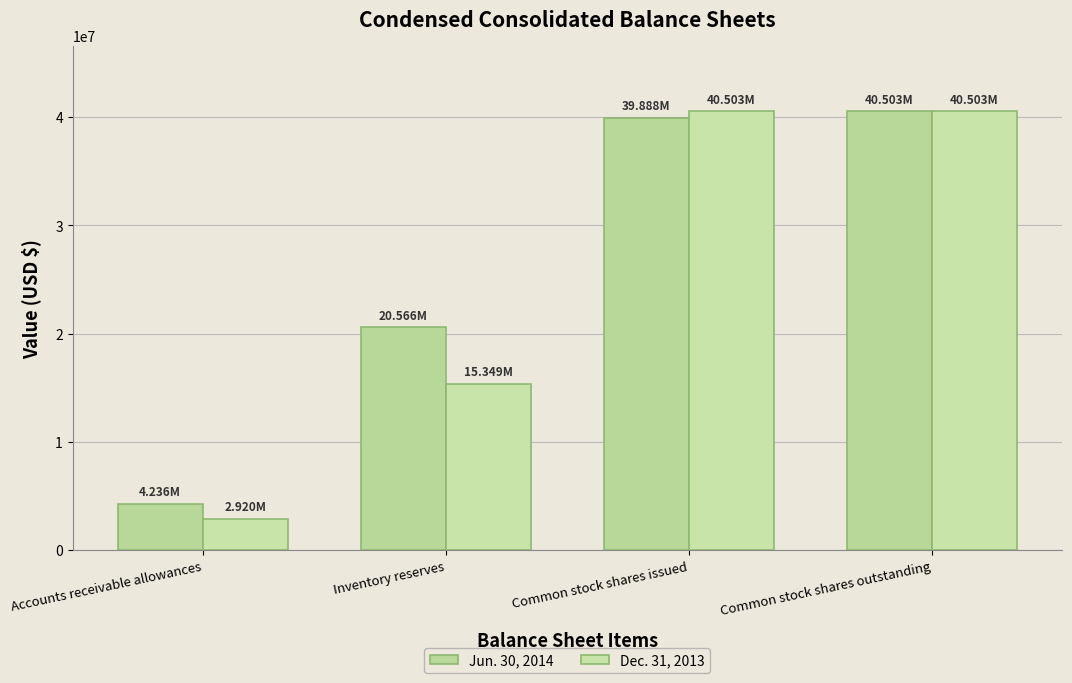

What is the total value across all series at Inventory reserves?

35915000